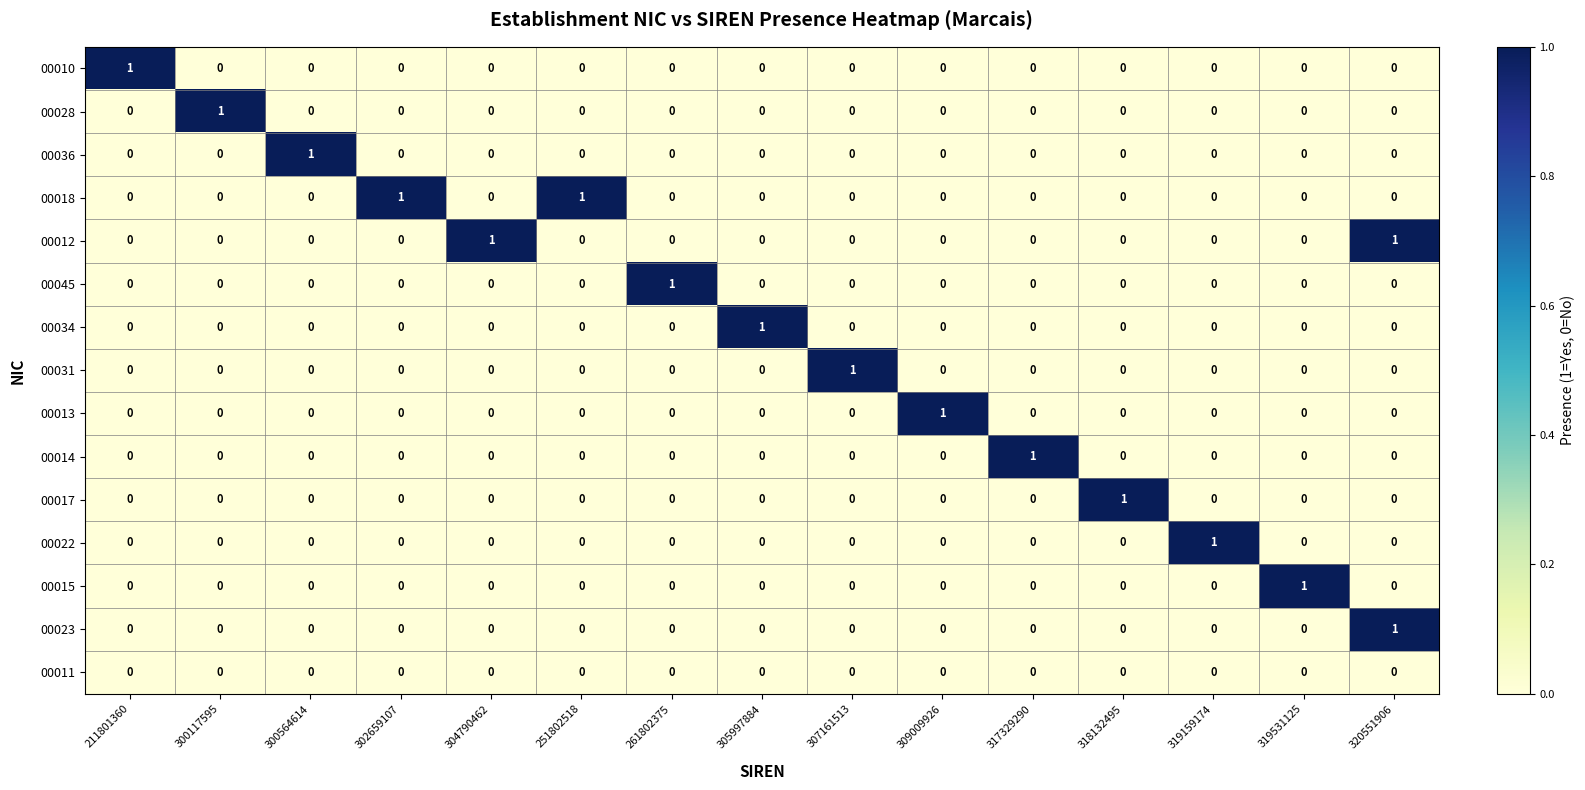

At how many categories does at least one series exceed 0?

15